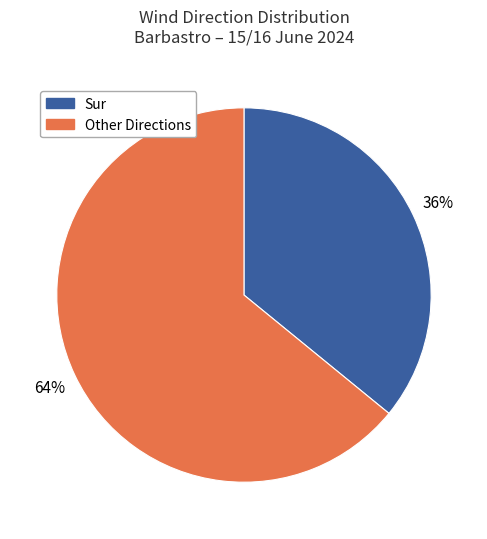

What percentage is the Other Directions slice, to the nearest percent?

64%